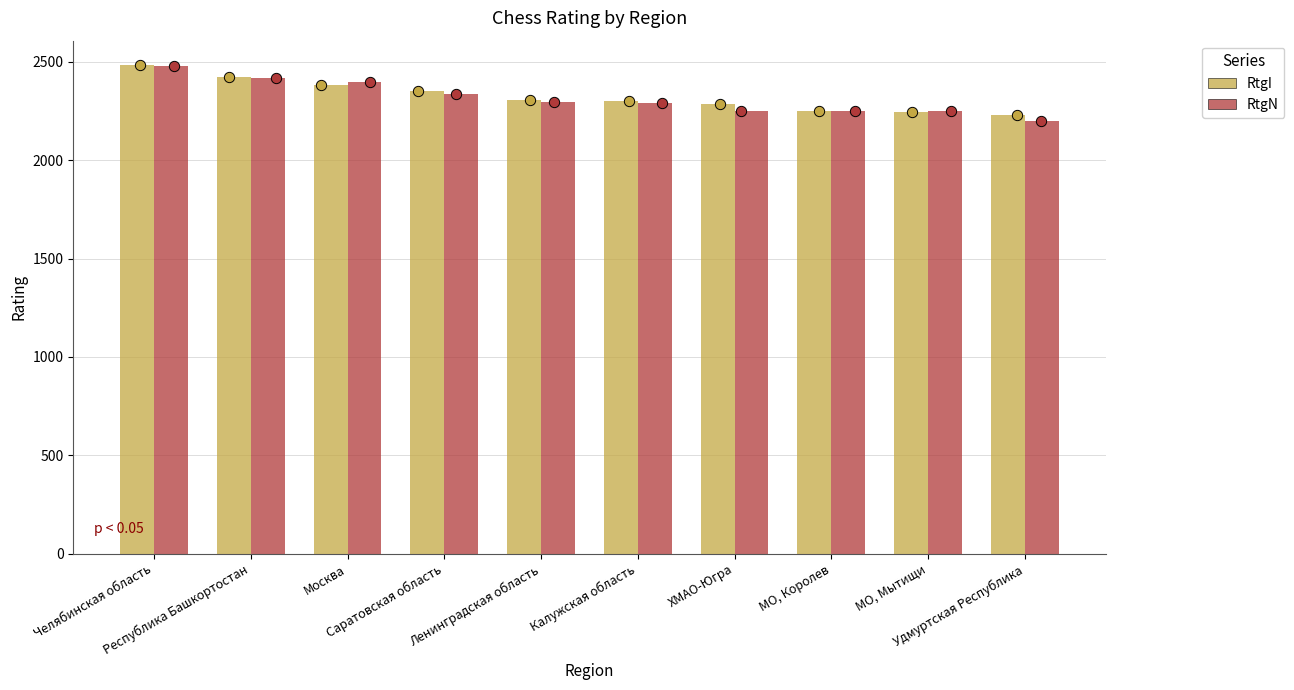

Is the value of RtgN_scatter at Республика Башкортостан greater than the value of RtgI at ХМАО-Югра?

Yes